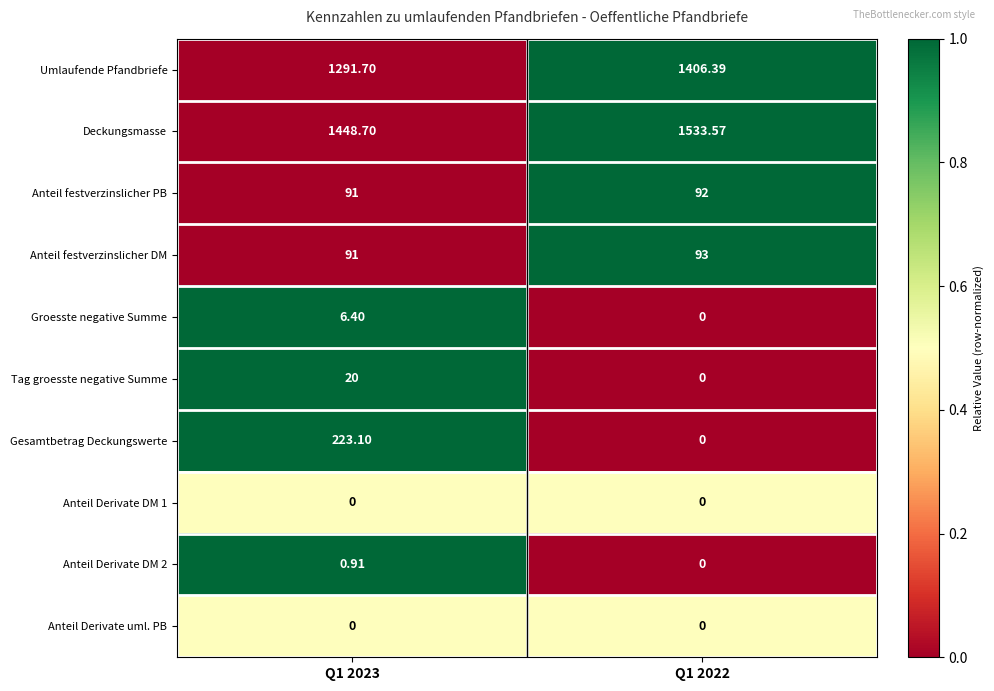

How many series are shown in this chart?

10